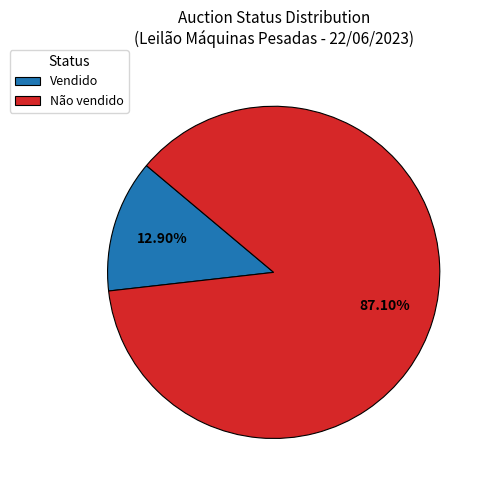

To the nearest percent, what is the difference between the Vendido and Não vendido slice percentages?

74%